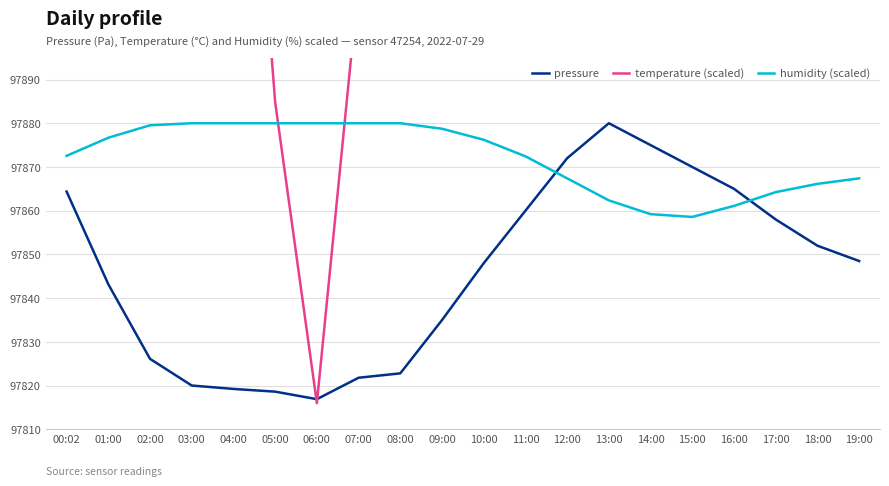

How many lines are shown in the chart?

3